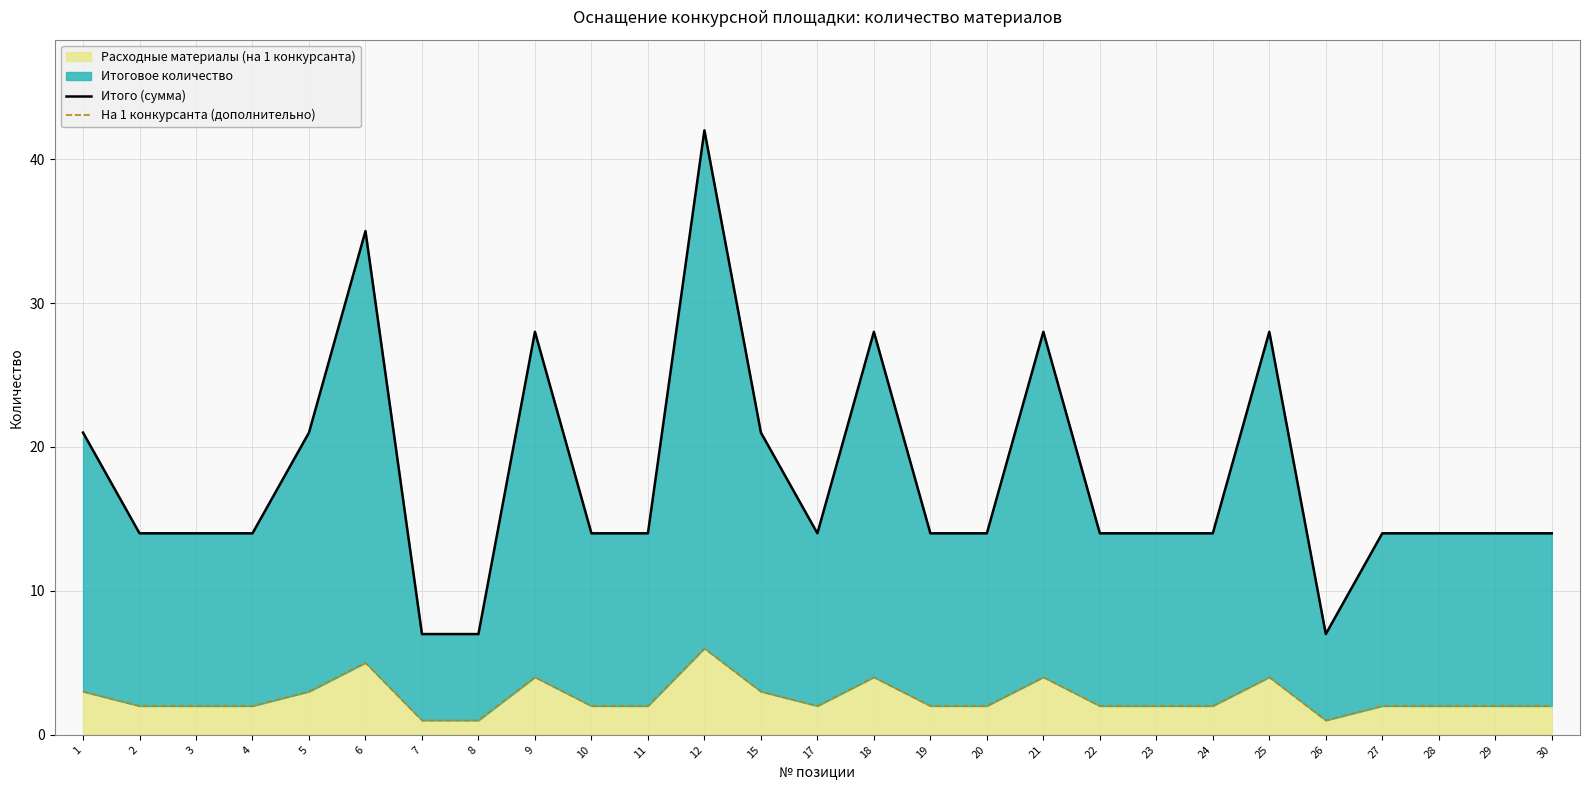

How many На 1 конкурсанта (дополнительно) values are between 2 and 3?

18